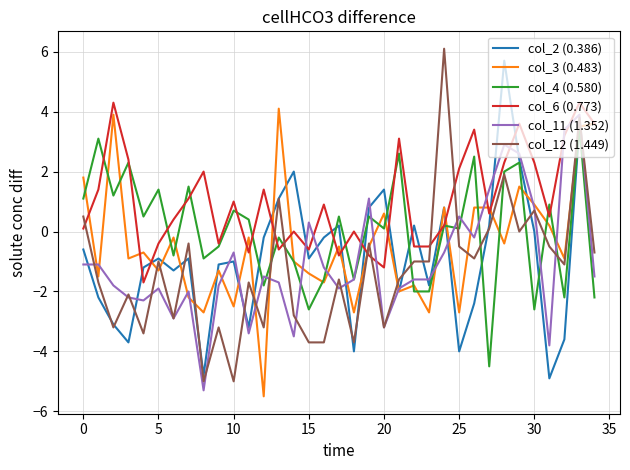

Which series has the largest total across all categories?

col_6 (0.773)